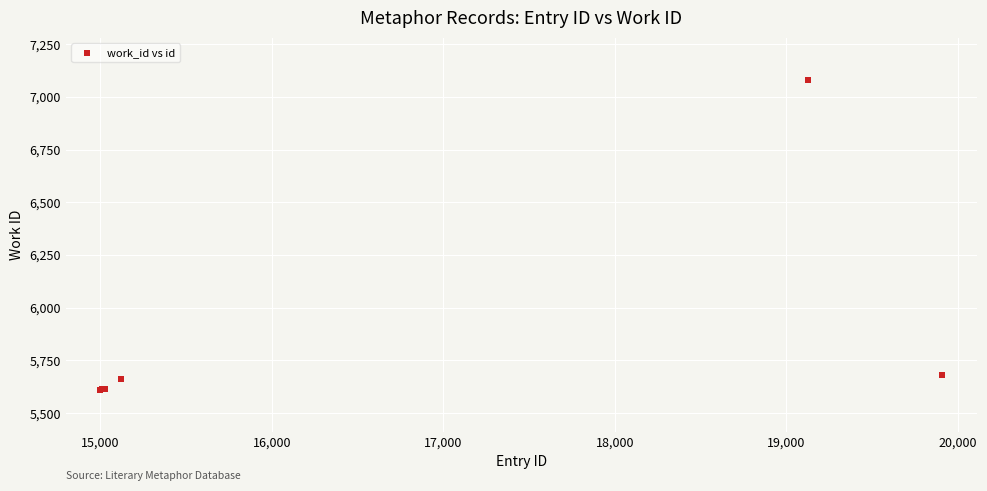

What Y value in the scatter plot is closest to 6346?

5681